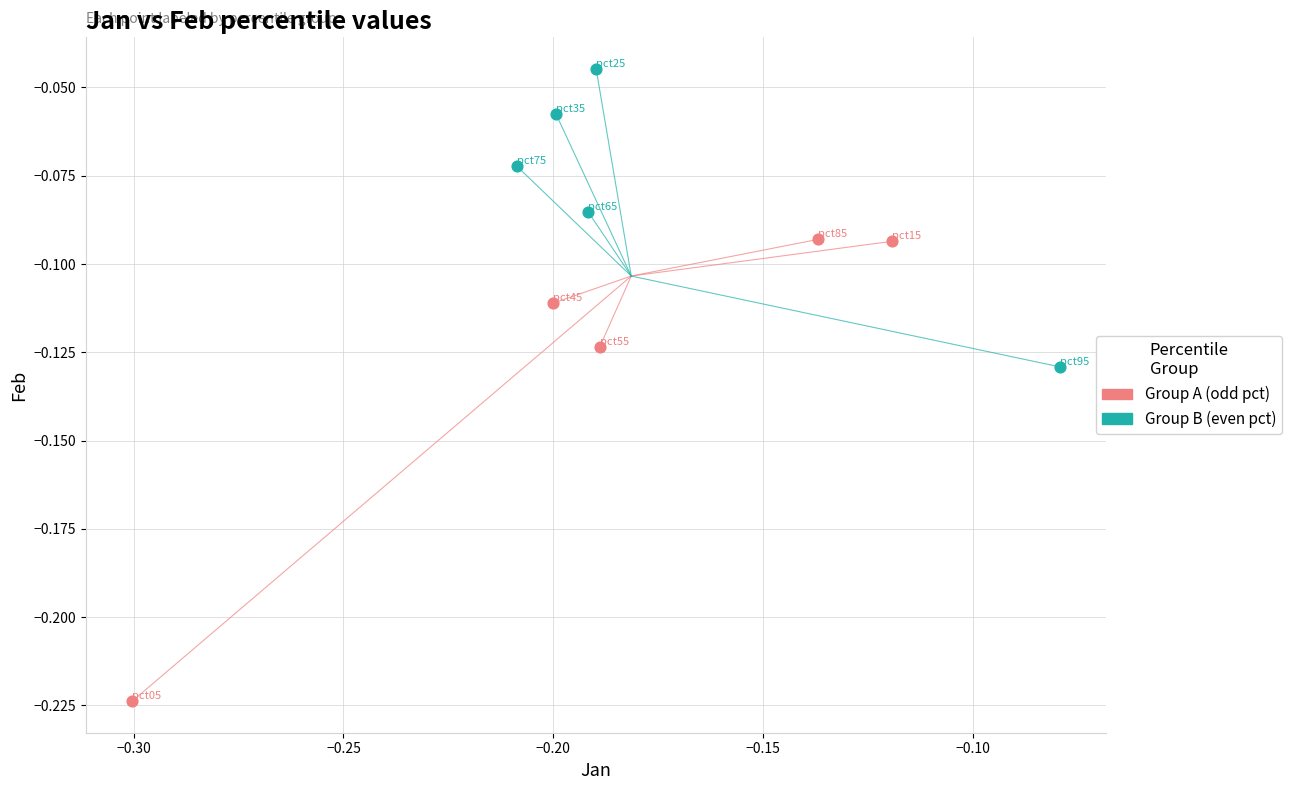

Which series reaches the minimum Y coordinate?

Group A (odd pct)